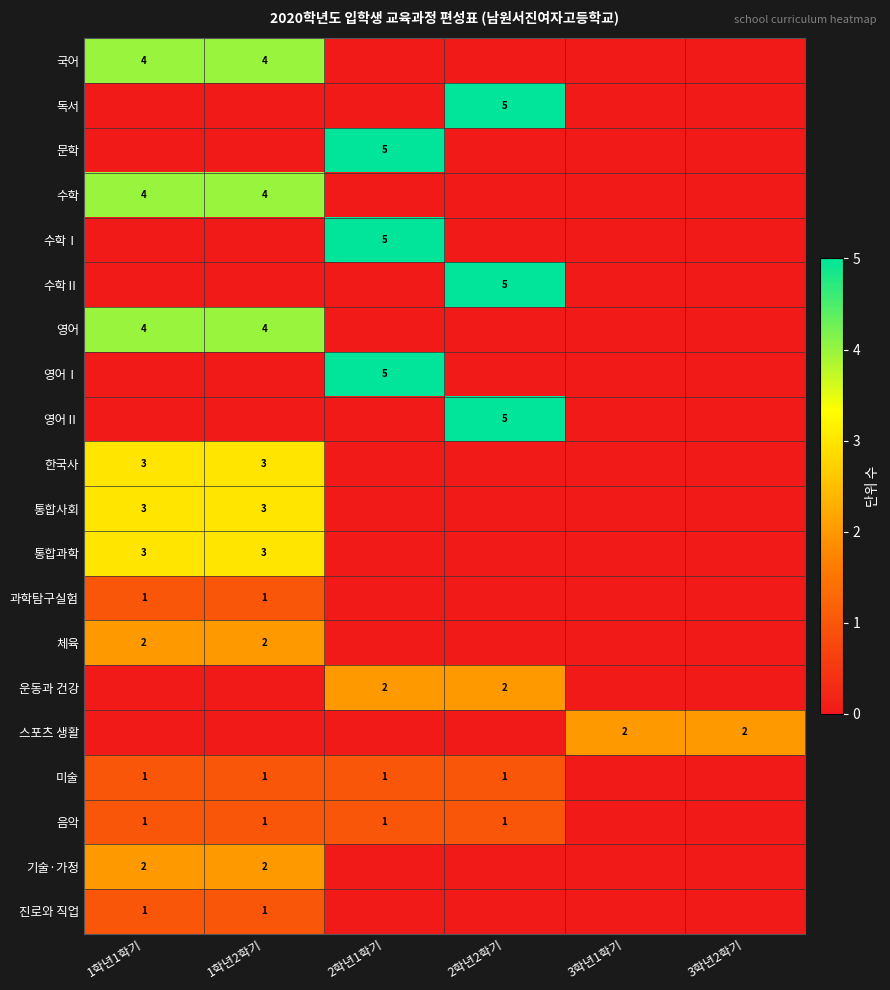

Which has a higher value, 1학년1학기 or 2학년1학기?

1학년1학기